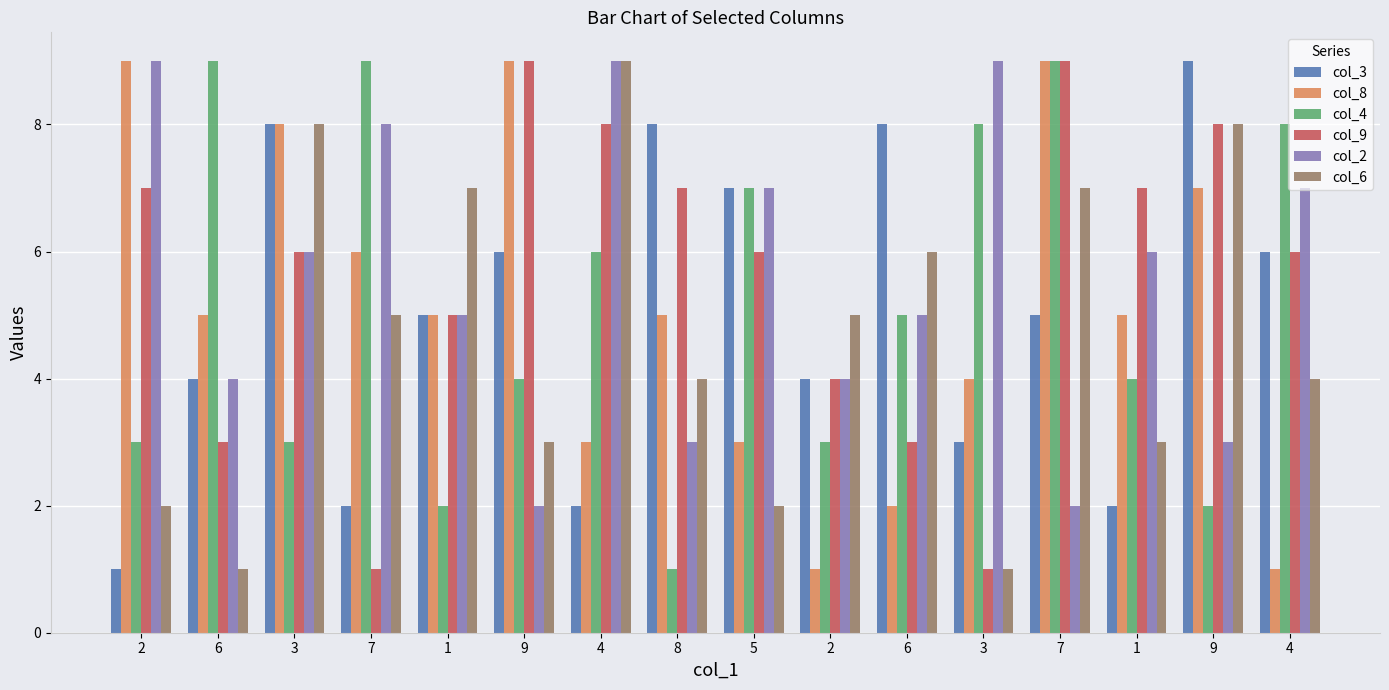

Where does the col_4 series first go above 5?

6